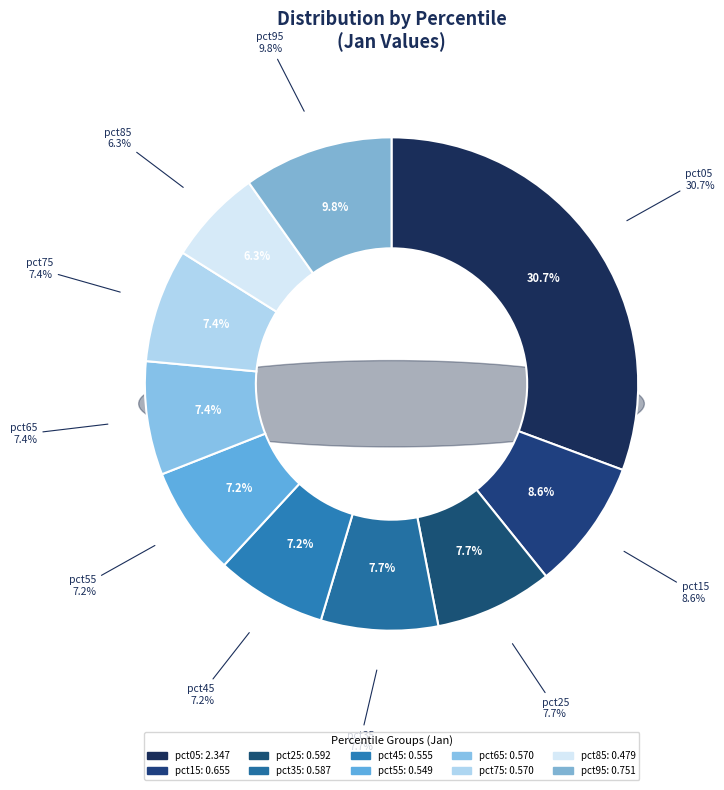

Combined, do pct05 and pct25 account for over 50%?

No